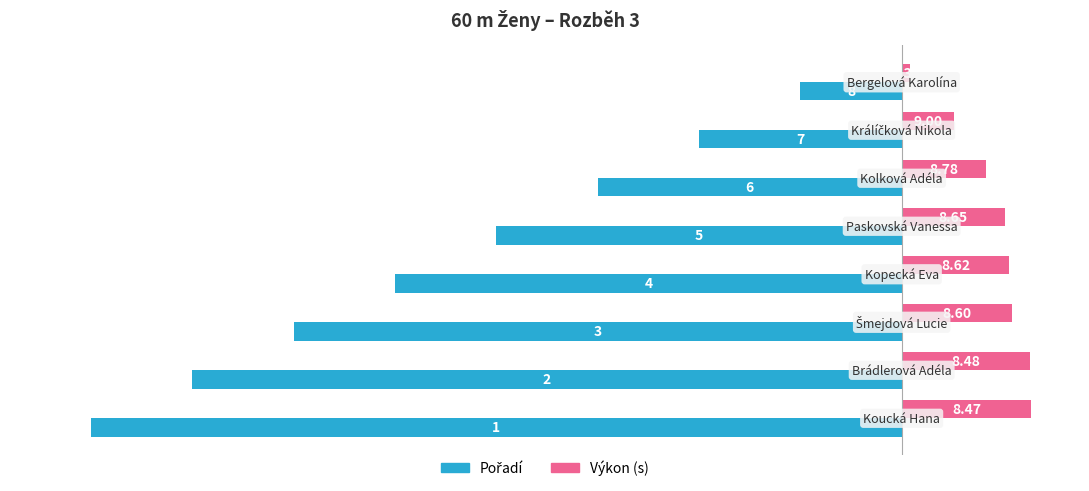

Are the bars grouped side by side (vs. stacked)?

Yes